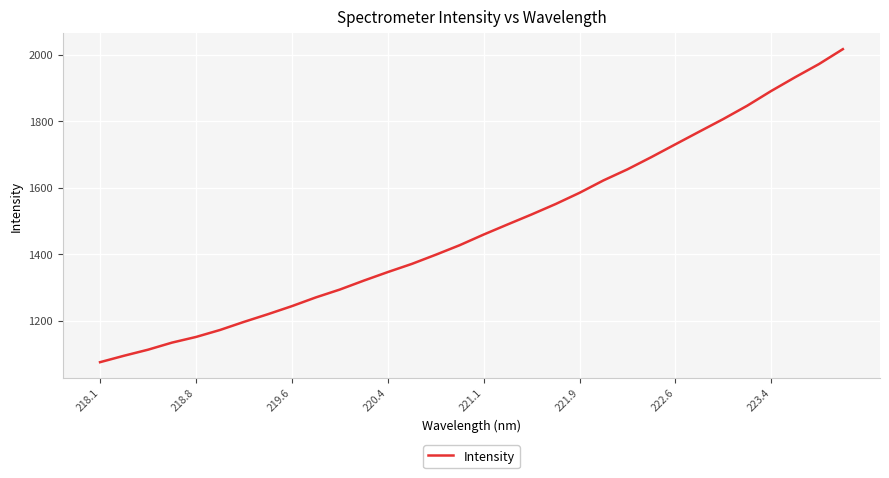

What is the difference between the maximum and minimum values?

941.2